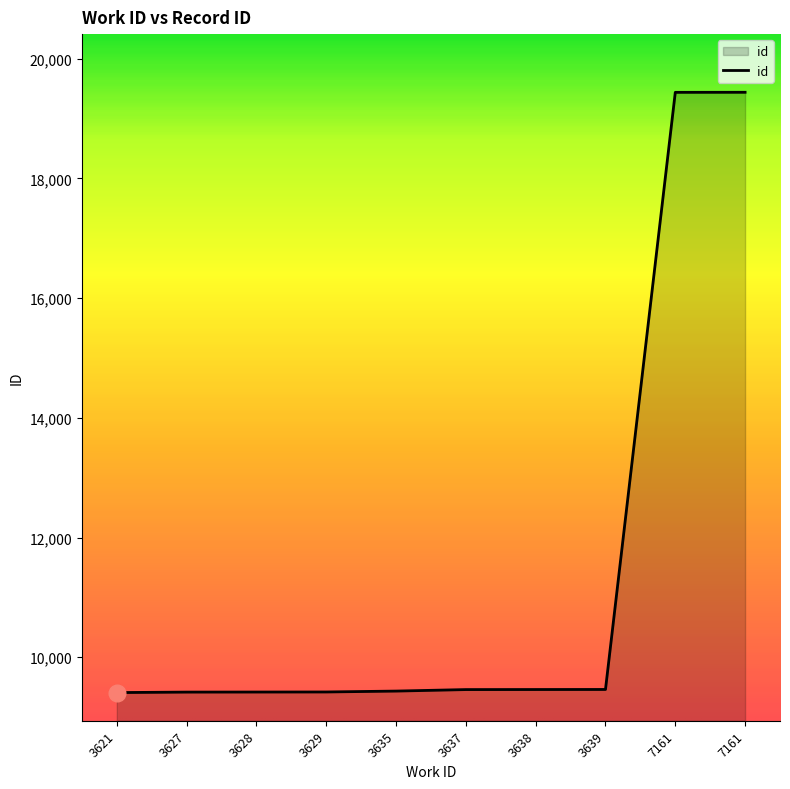

What is the value of the 4th point from the left?

9419